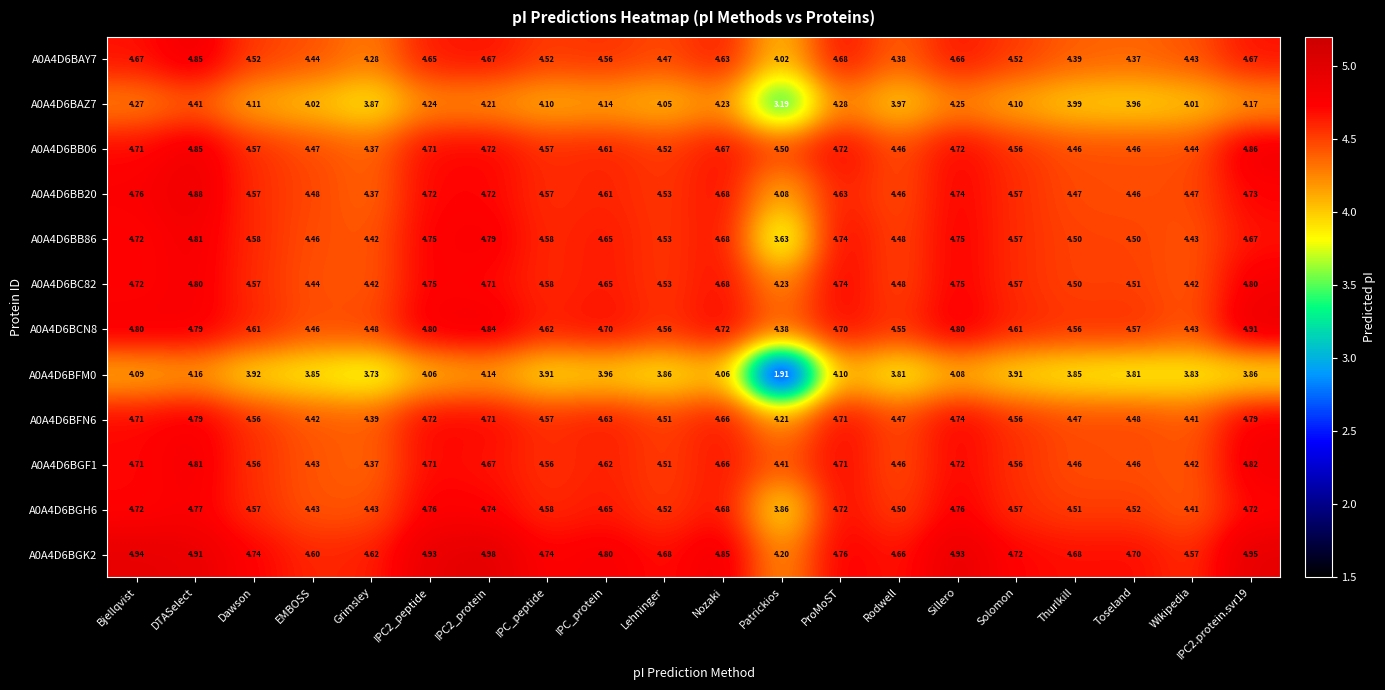

At which label is A0A4D6BGK2 closest to 4?

Patrickios